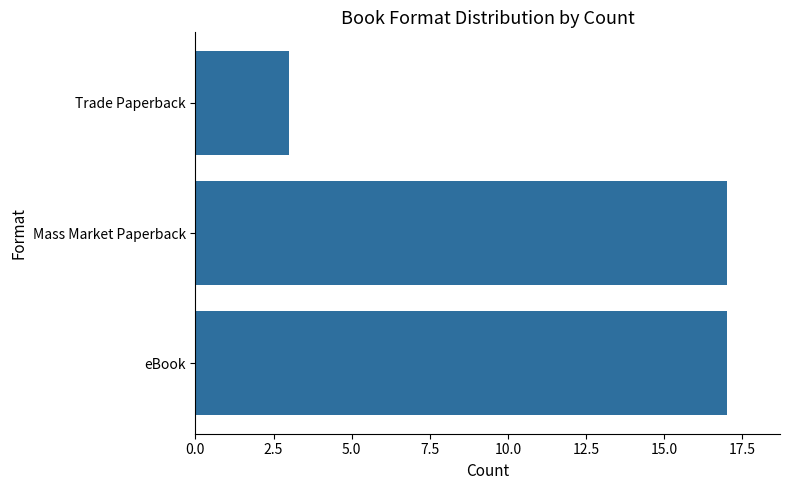

Reading top to bottom, extract all data points from this chart.

3	17	17